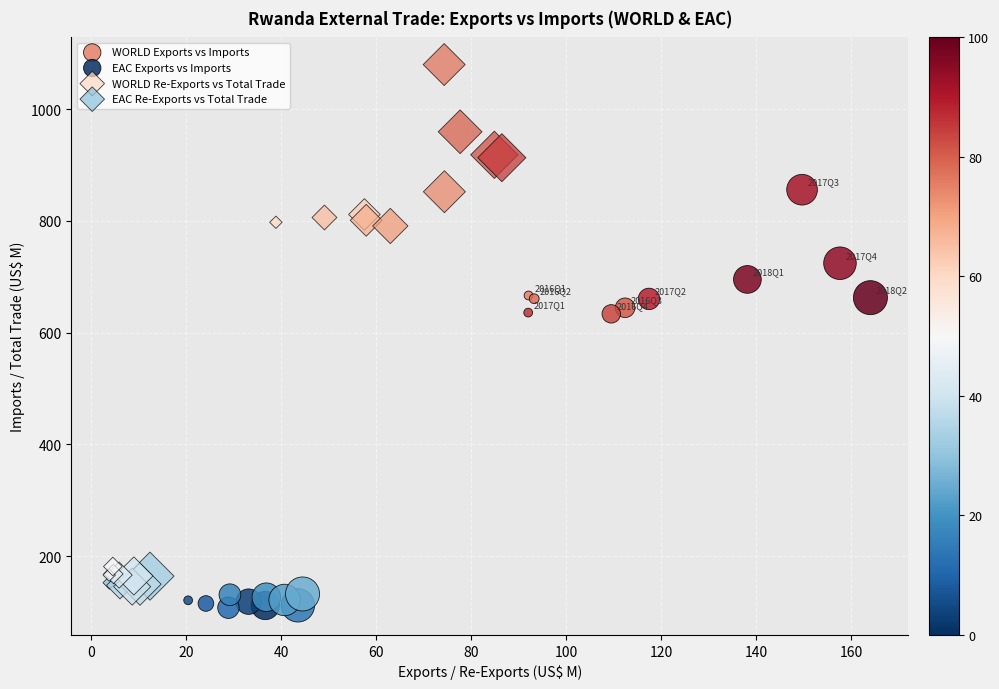

Which series reaches the maximum Y coordinate?

WORLD Re-Exports vs Total Trade